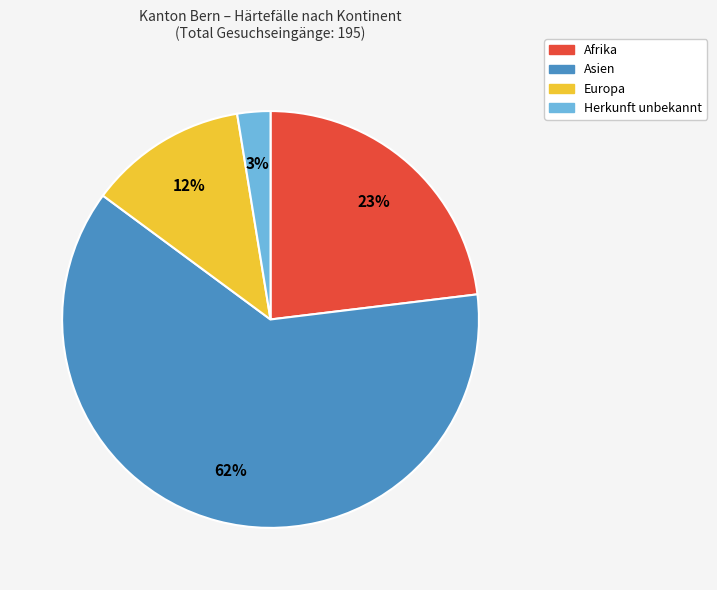

What is the ratio of the value at Europa to the value at Afrika?

0.5